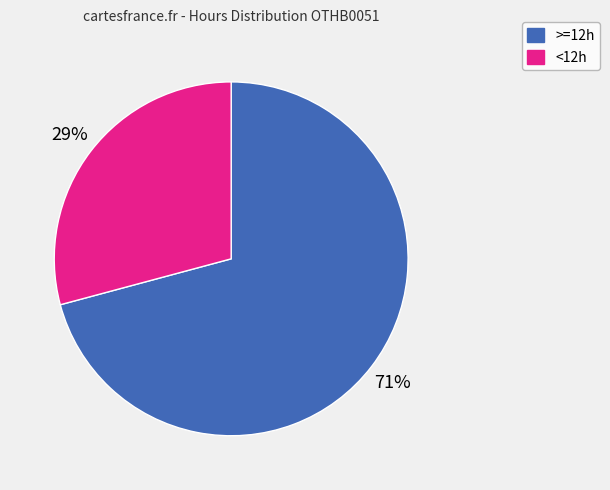

Is there a majority slice in this chart?

Yes